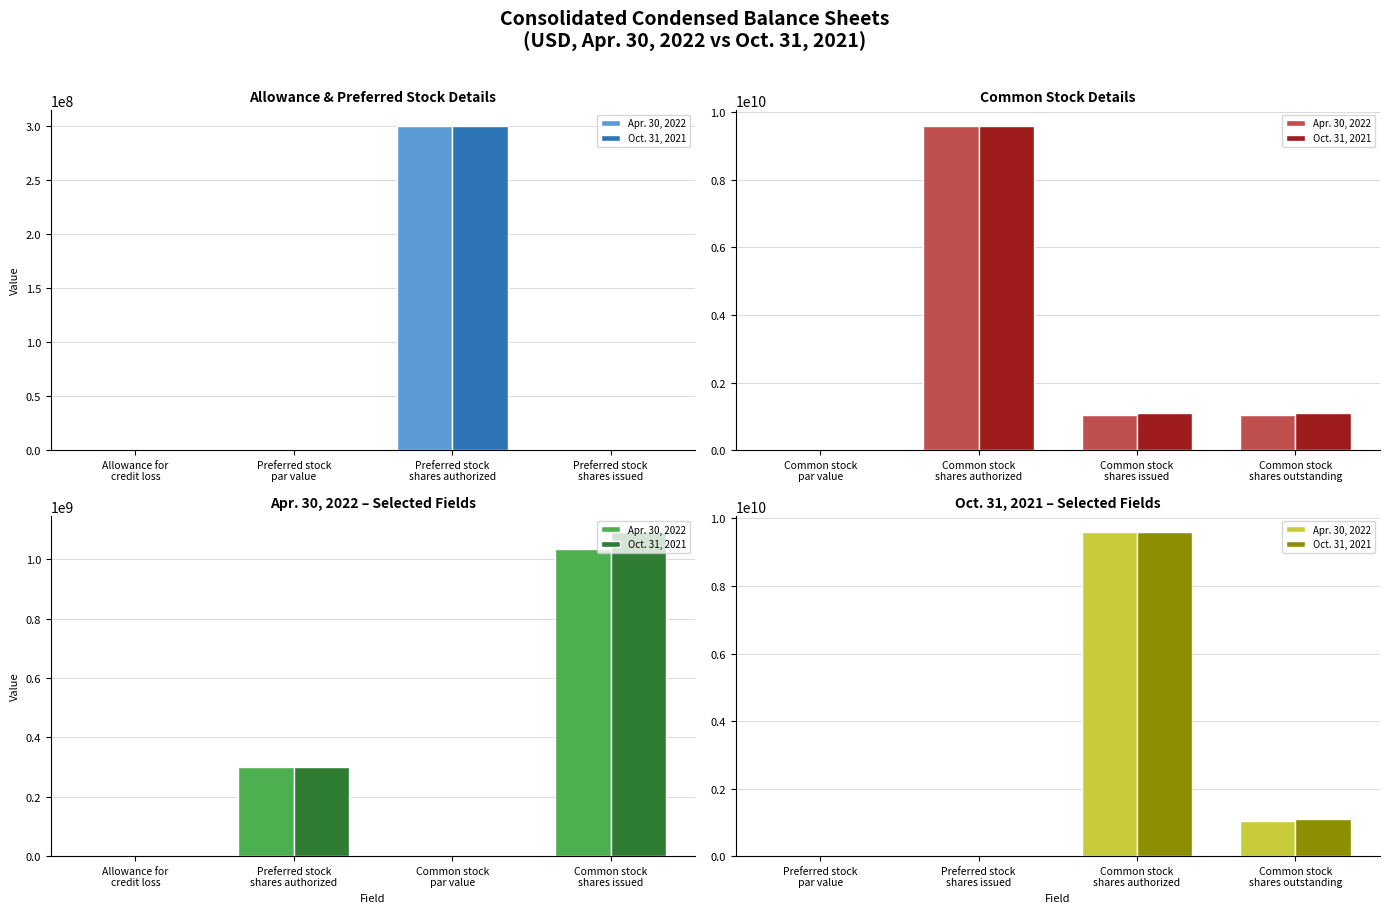

What is the label of the 4th bar from the right?

Preferred stock par value